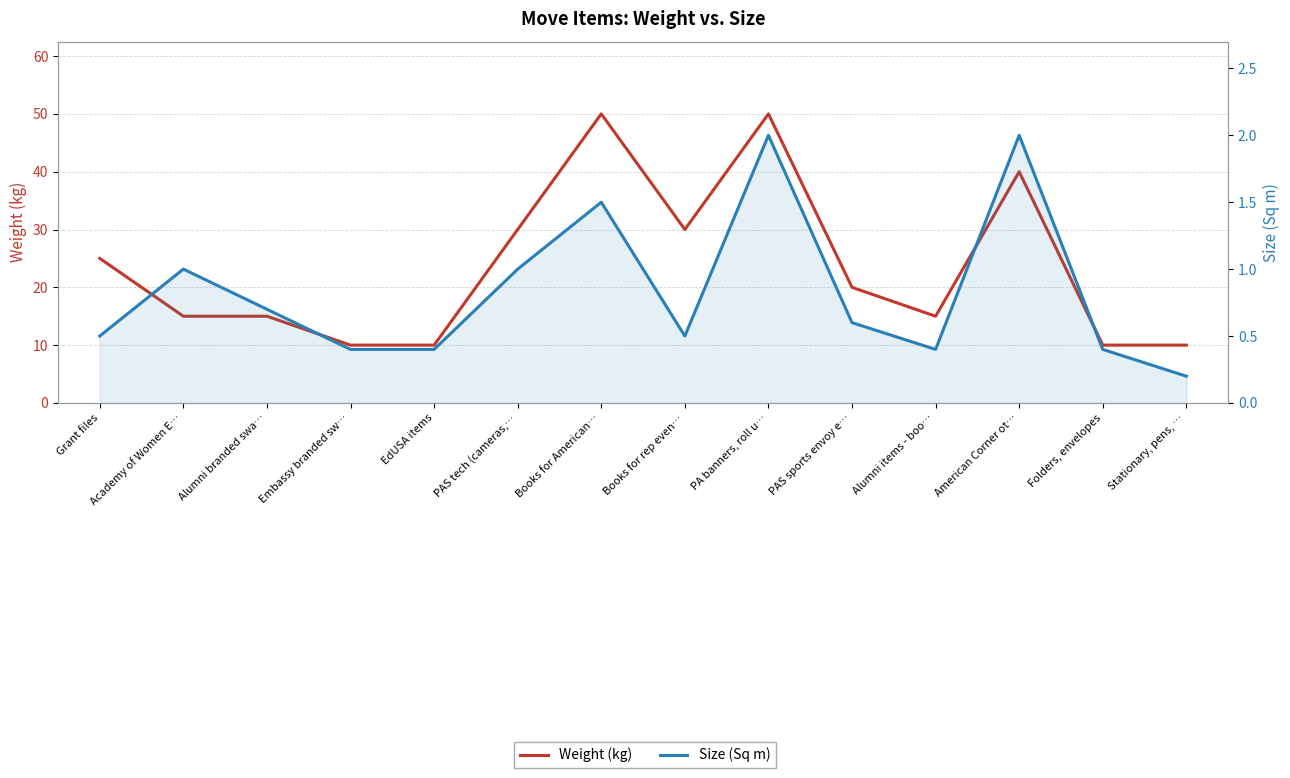

Reading left to right, extract all data points from this chart.

Weight (kg): Grant files=25.0	Academy of Women E…=15.0	Alumni branded swa…=15.0	Embassy branded sw…=10.0	EdUSA items=10.0	PAS tech (cameras,…=30.0	Books for American…=50.0	Books for rep even…=30.0	PA banners, roll u…=50.0	PAS sports envoy e…=20.0	Alumni items - boo…=15.0	American Corner ot…=40.0	Folders, envelopes=10.0	Stationary, pens, …=10.0
Size (Sq m): Grant files=0.5	Academy of Women E…=1.0	Alumni branded swa…=0.7	Embassy branded sw…=0.4	EdUSA items=0.4	PAS tech (cameras,…=1.0	Books for American…=1.5	Books for rep even…=0.5	PA banners, roll u…=2.0	PAS sports envoy e…=0.6	Alumni items - boo…=0.4	American Corner ot…=2.0	Folders, envelopes=0.4	Stationary, pens, …=0.2